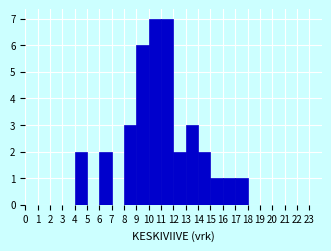

Reading left to right, list every bar in this chart as the range it spans on the x-axis followed by its height. The values are not printed on the chart, so give them approximately, as read against the axis.

0 to 1: 0
1 to 2: 0
2 to 3: 0
3 to 4: 0
4 to 5: 2
5 to 6: 0
6 to 7: 2
7 to 8: 0
8 to 9: 3
9 to 10: 6
10 to 11: 7
11 to 12: 7
12 to 13: 2
13 to 14: 3
14 to 15: 2
15 to 16: 1
16 to 17: 1
17 to 18: 1
18 to 19: 0
19 to 20: 0
20 to 21: 0
21 to 22: 0
22 to 23: 0
23 to 24: 0